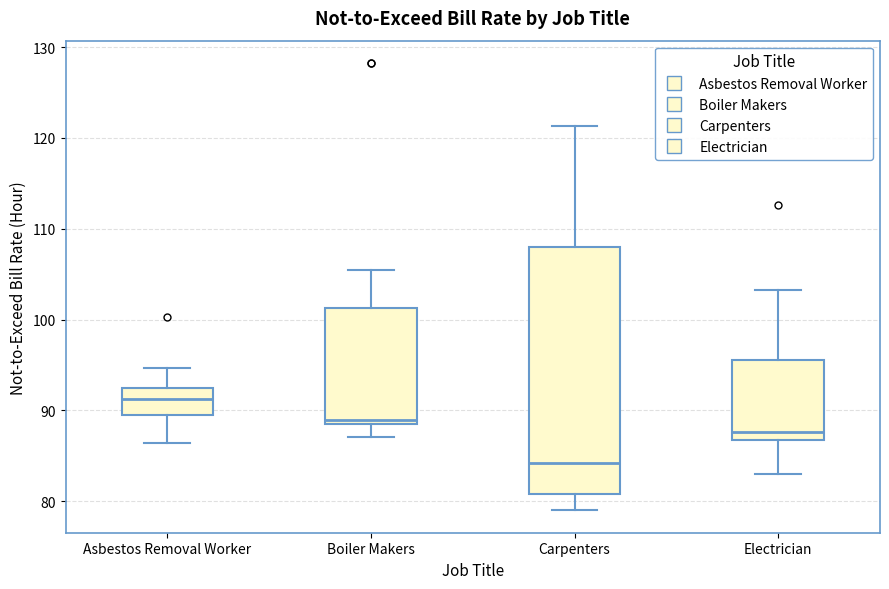

Where does the median line of the box for Carpenters sit on the y-axis? The values are not printed on the chart, so give them approximately, as read against the axis.

84